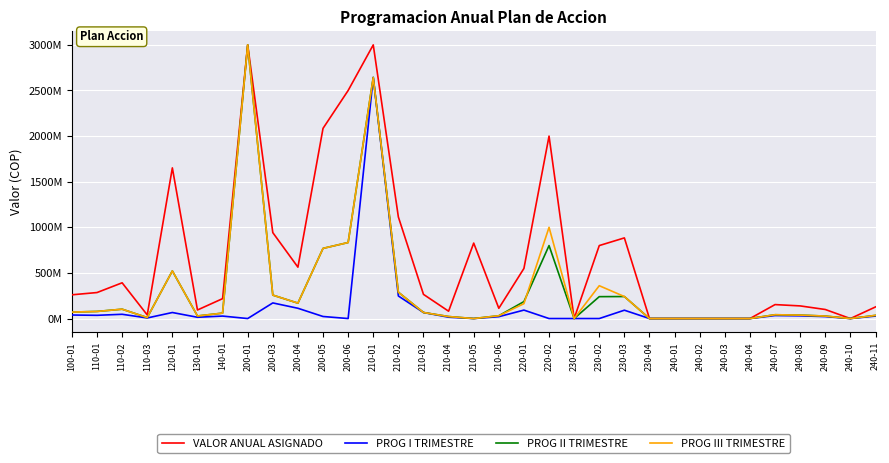

Is the value of PROG I TRIMESTRE at 230-01 greater than the value of PROG III TRIMESTRE at 200-04?

No